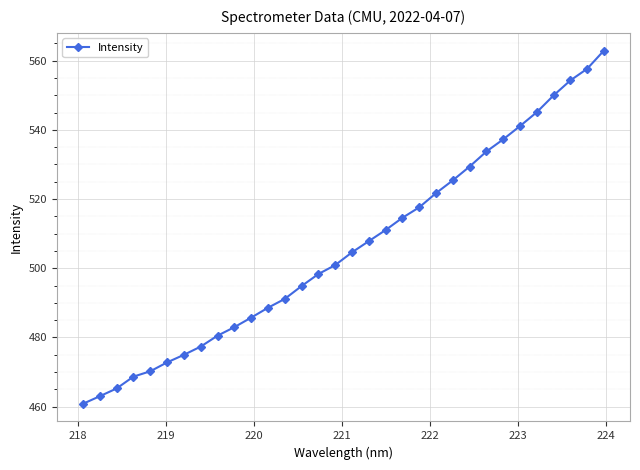

What is the value of the 1st point from the left?

460.8